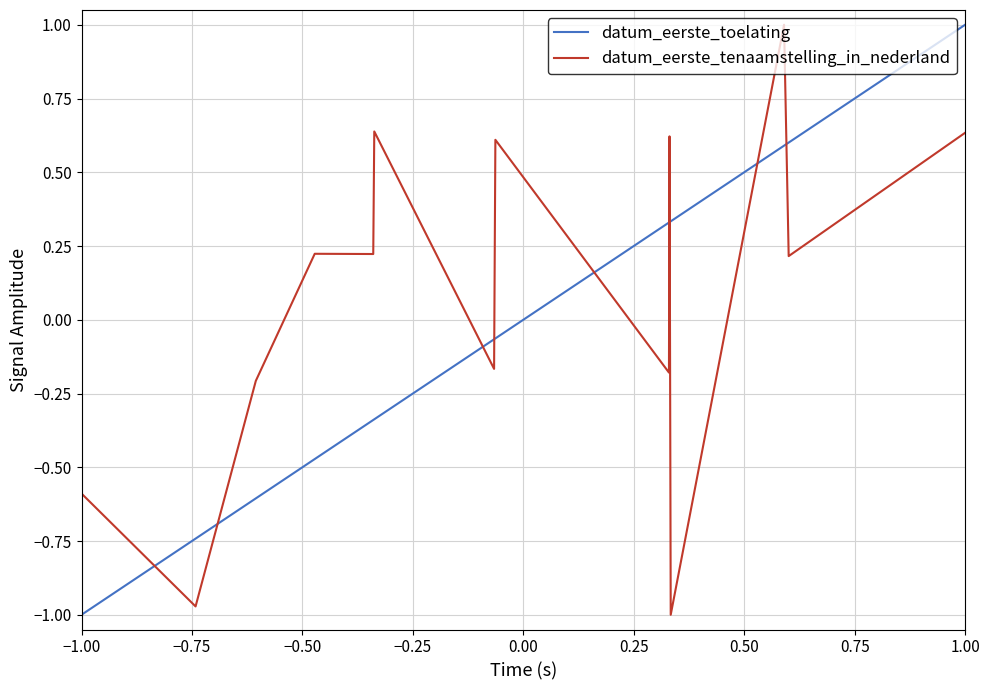

True or false: datum_eerste_tenaamstelling_in_nederland has more than 1 interior local peaks.

True